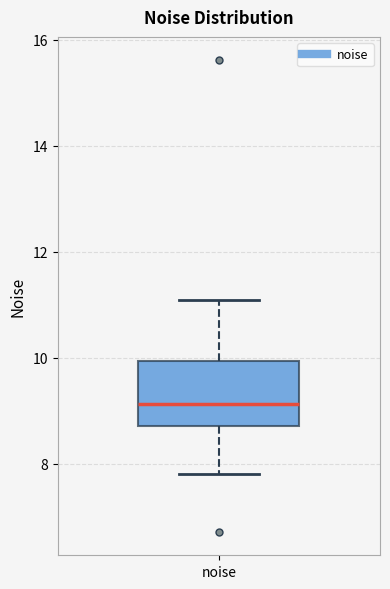

Transcribe this box plot: give where the median line is, the range the box spans, and where the two whiskers end, as read against the y-axis. The values are not printed on the chart, so give them approximately, as read against the axis.

median 9.2, box 8.8 to 10.0, whiskers 7.8 to 11.0